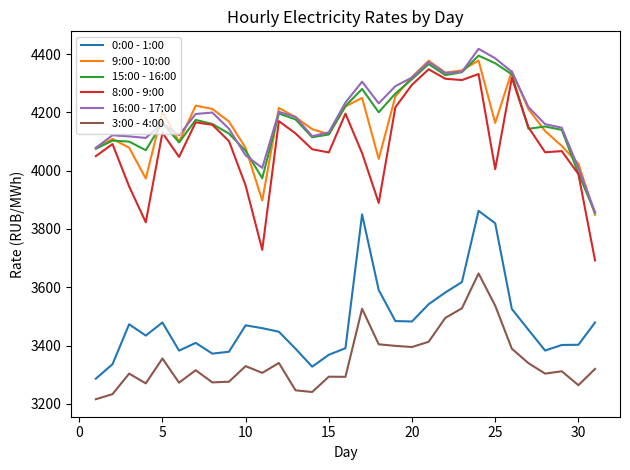

Which series has the largest range (max minus min)?

8:00 - 9:00